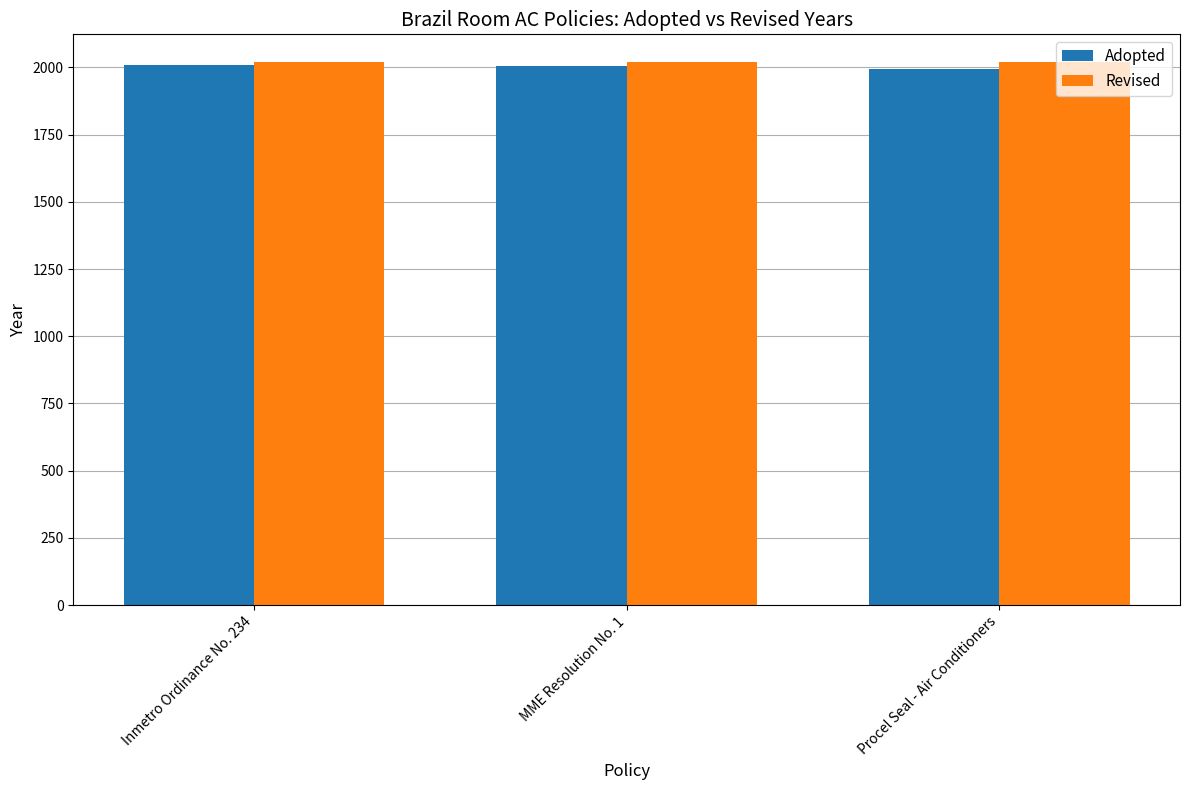

List the series in order of their overall mean, highest first.

Revised, Adopted